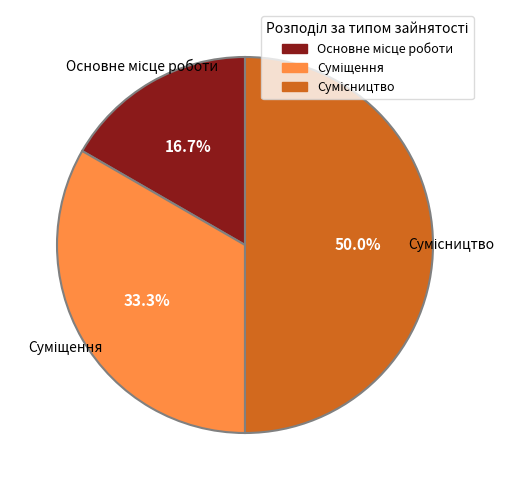

True or false: Основне місце роботи accounts for 2% of the total.

False